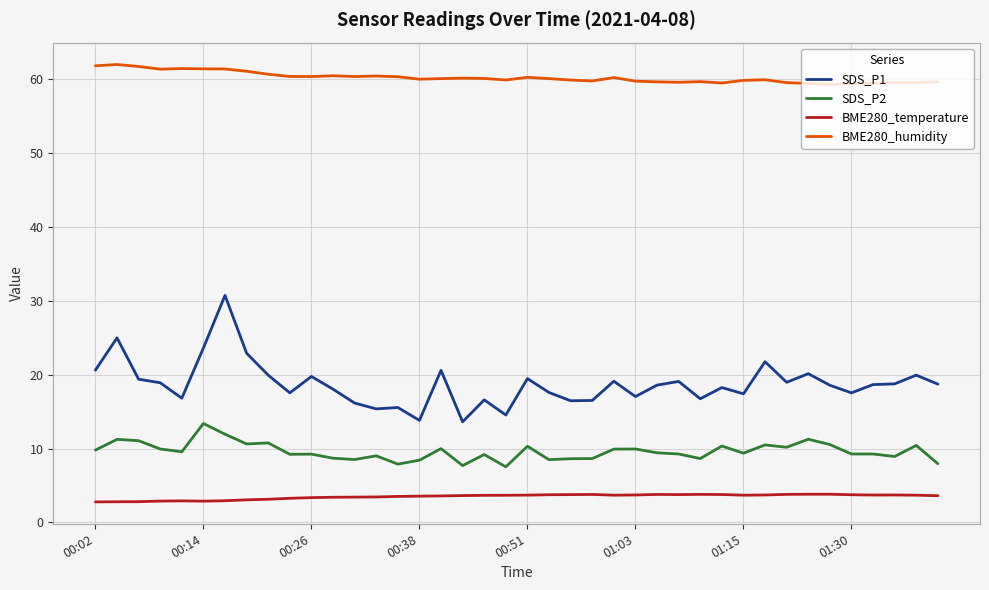

What is the smallest value displayed?

2.8